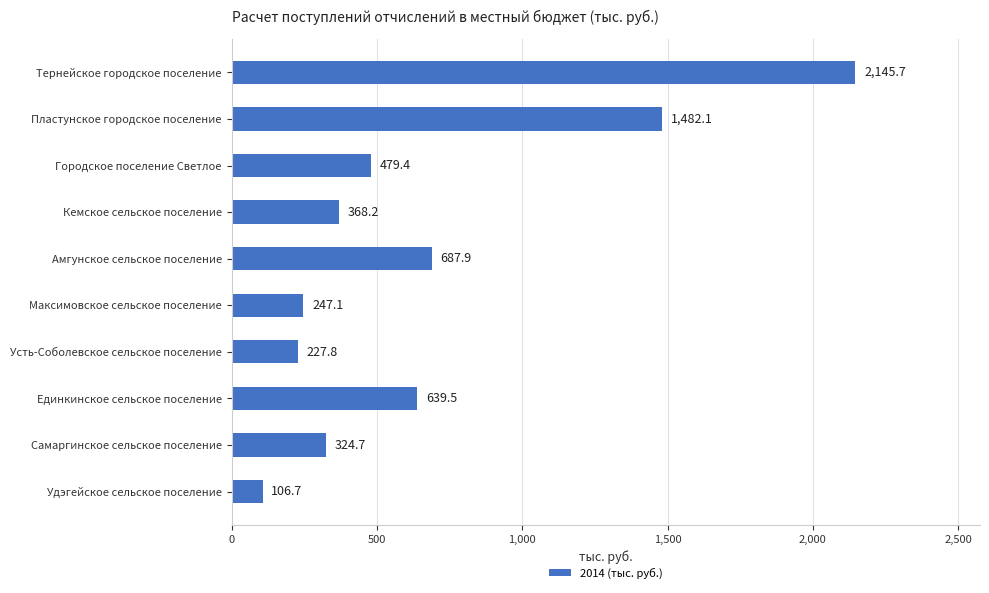

What is the label of the 2nd bar from the top?

Пластунское городское поселение